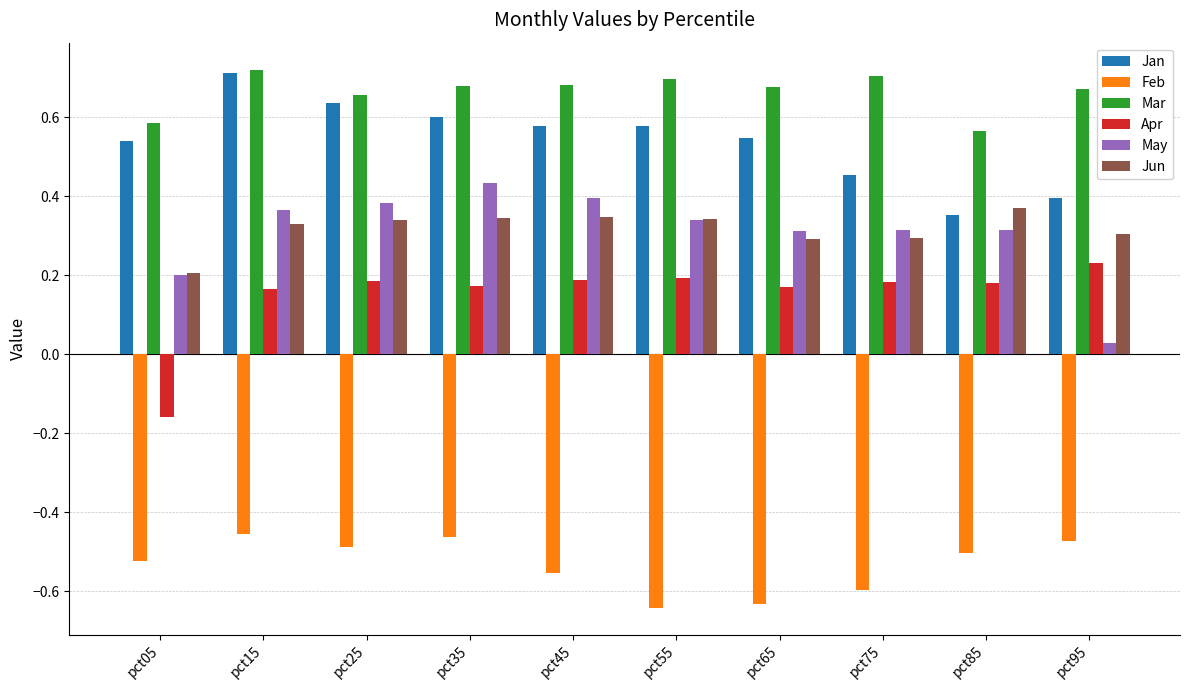

Between pct45 and pct75, which series saw the biggest shift?

Jan